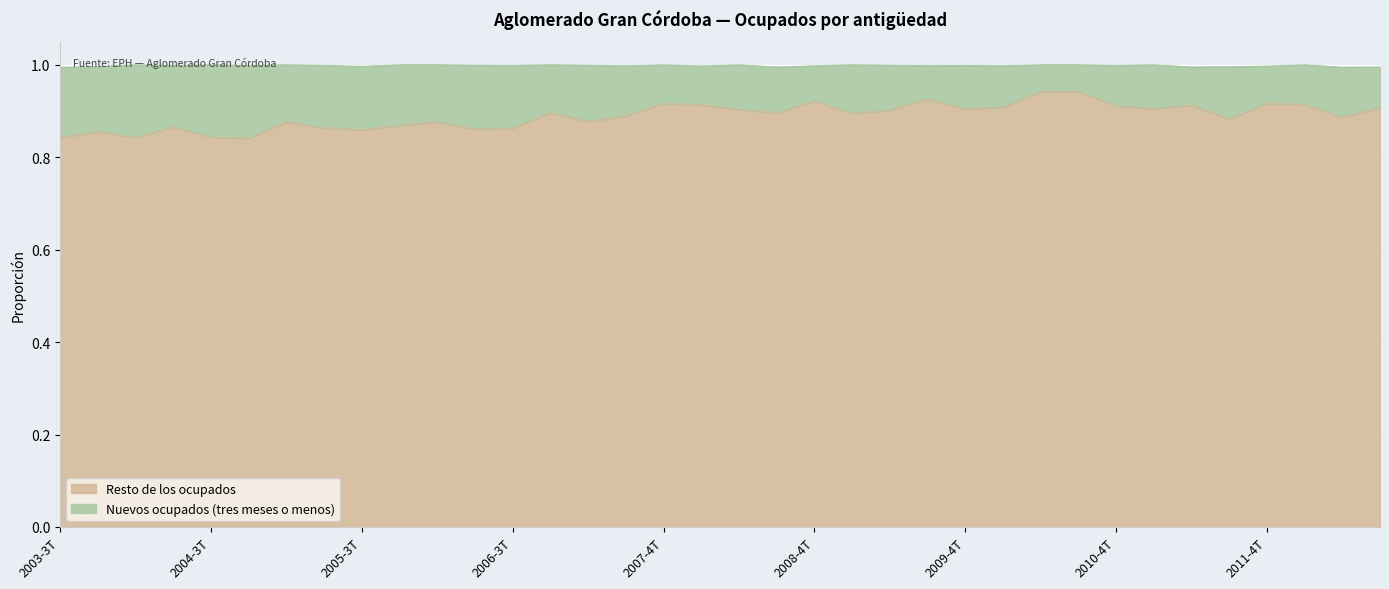

What is the minimum value shown in the chart?

0.8